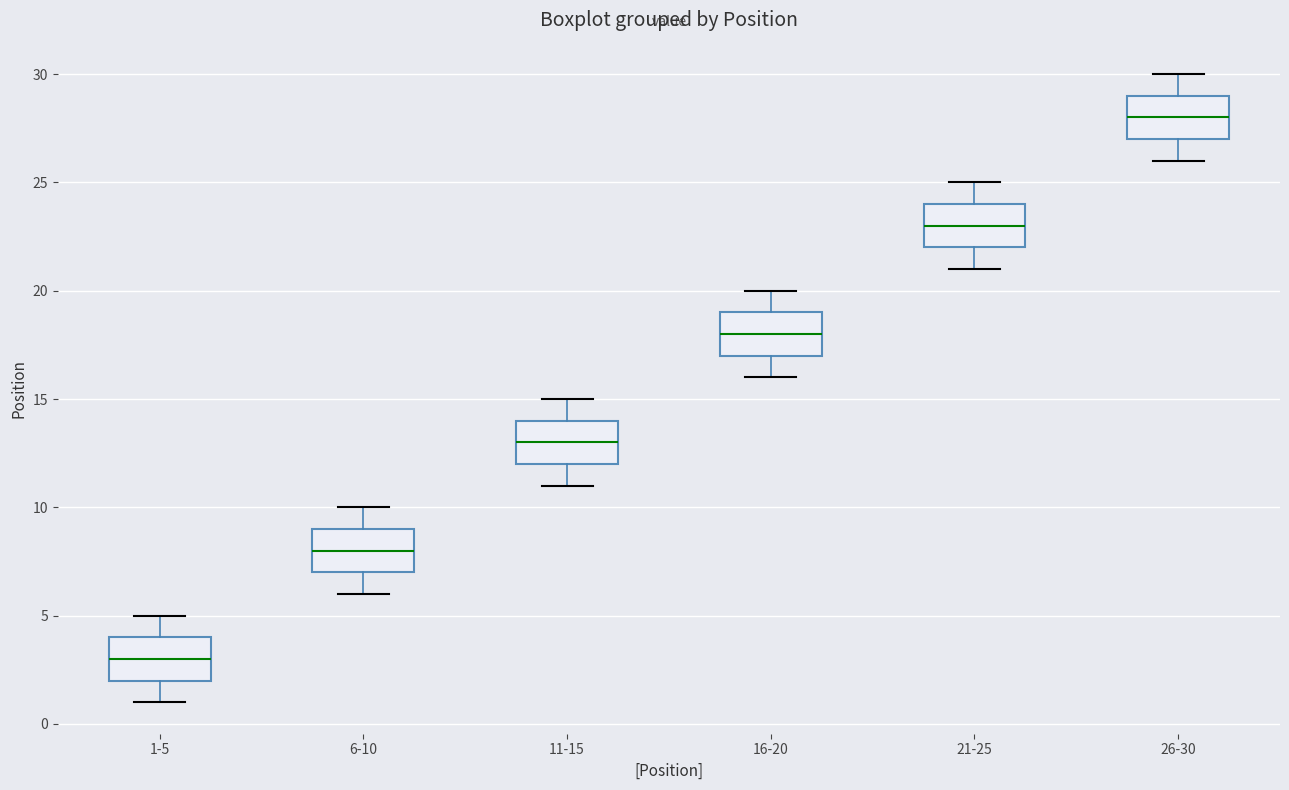

Reading left to right, read every box against the y-axis: the position of its median line, the range the box covers, and the ends of its whiskers. The values are not printed on the chart, so give them approximately, as read against the axis.

1-5: median 3, box 2 to 4, whiskers 1 to 5
6-10: median 8, box 7 to 9, whiskers 6 to 10
11-15: median 13, box 12 to 14, whiskers 11 to 15
16-20: median 18, box 17 to 19, whiskers 16 to 20
21-25: median 23, box 22 to 24, whiskers 21 to 25
26-30: median 28, box 27 to 29, whiskers 26 to 30